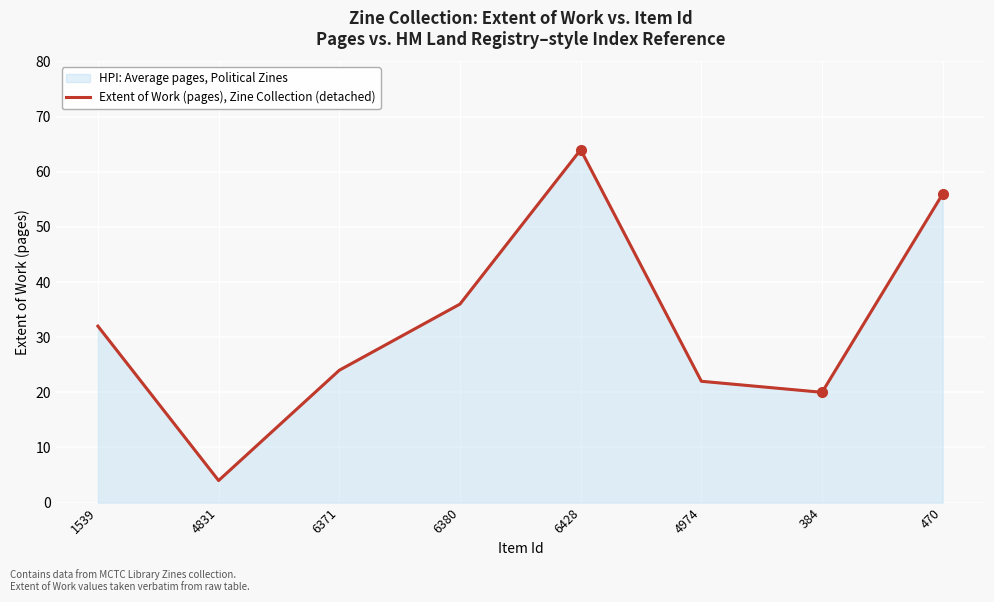

Between 6380 and 6428, which is larger?

6428